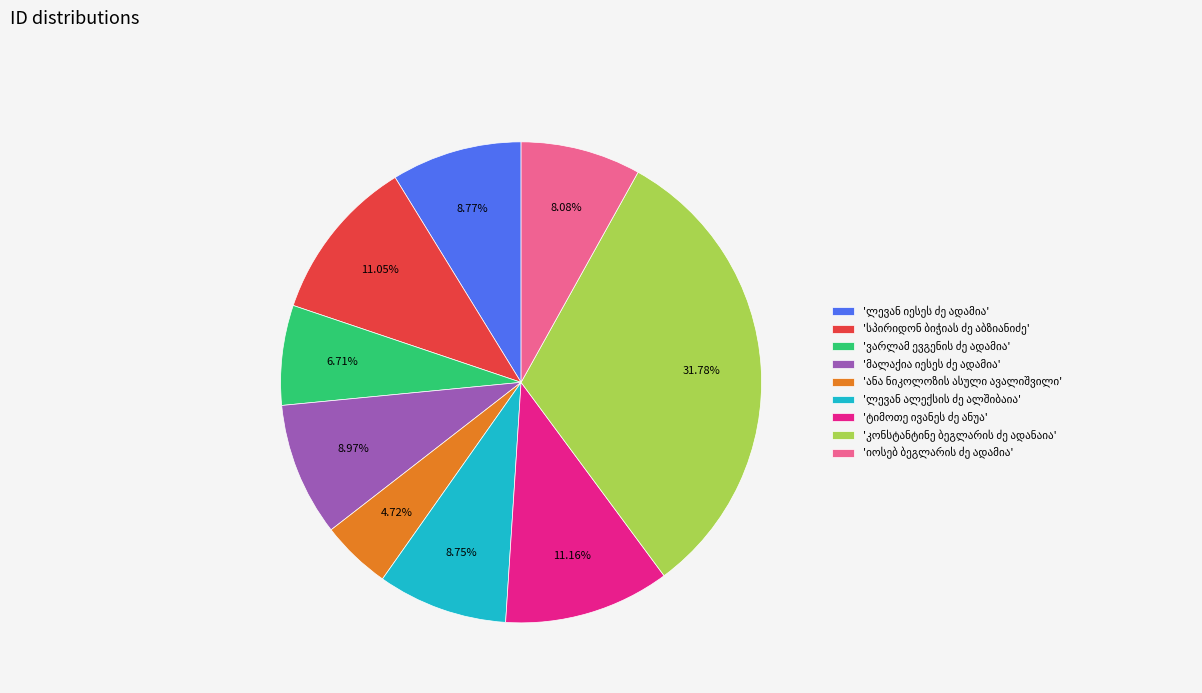

Is there any slice that represents more than half of the pie?

No